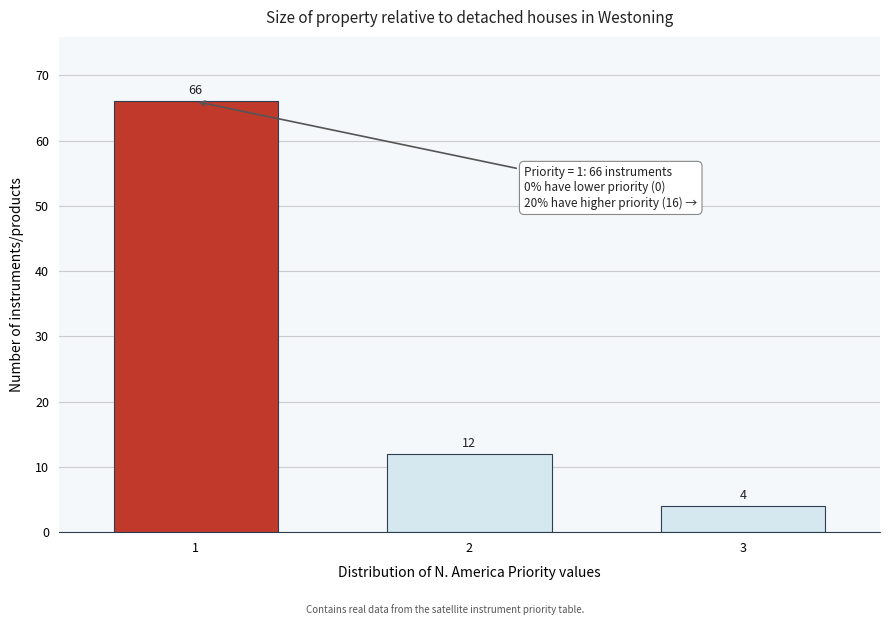

Reading left to right, what are all the values shown in this chart?

1=66	2=12	3=4